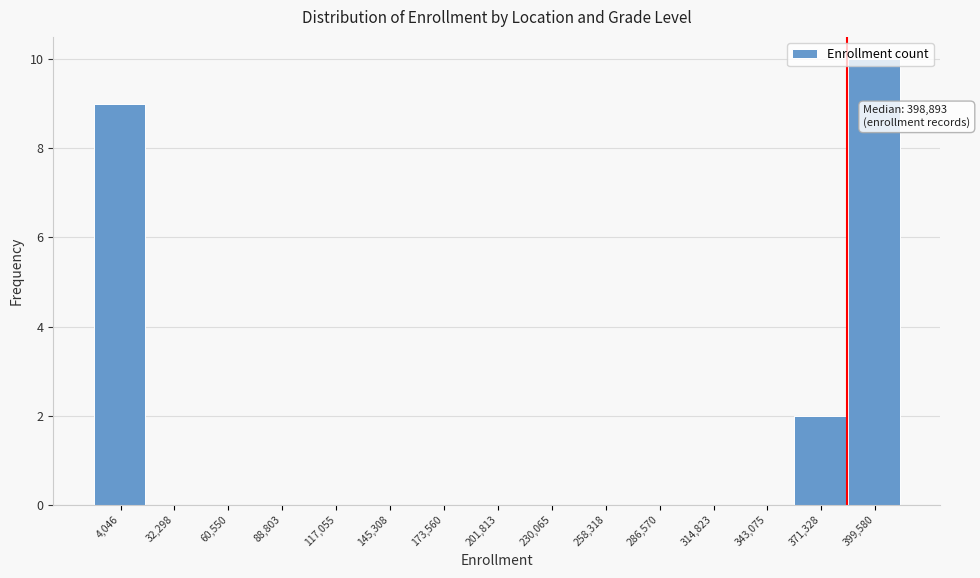

Which label corresponds to the largest value in the chart?

399,580